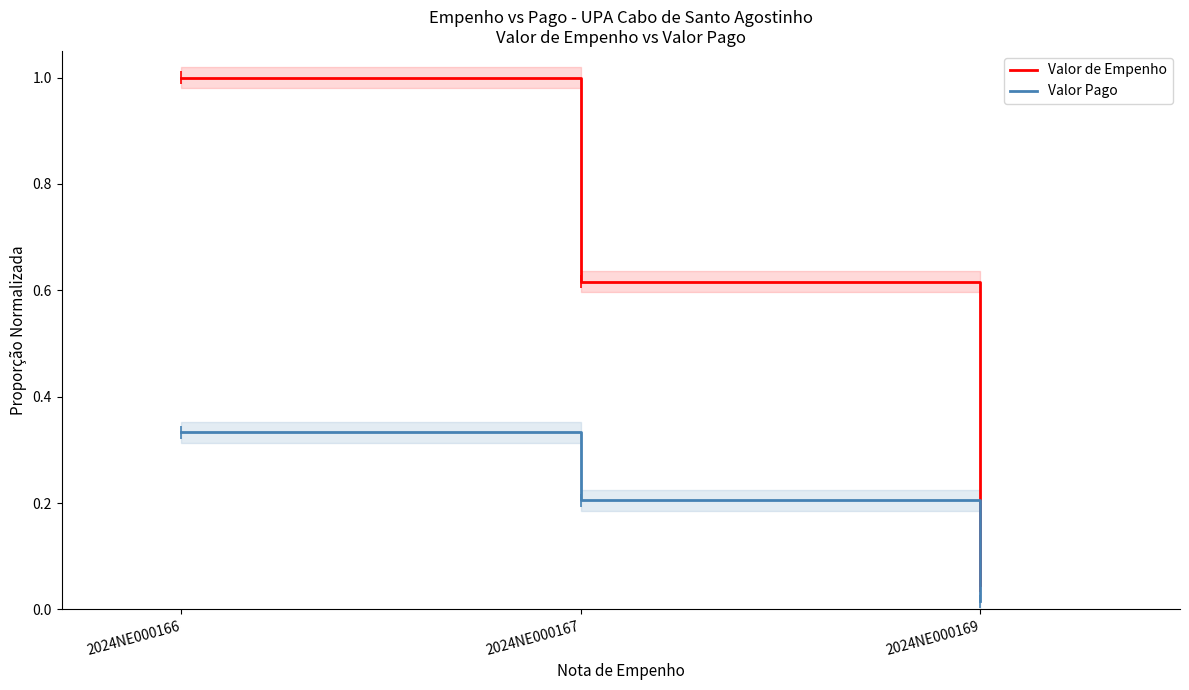

Does the chart have visible grid lines?

No